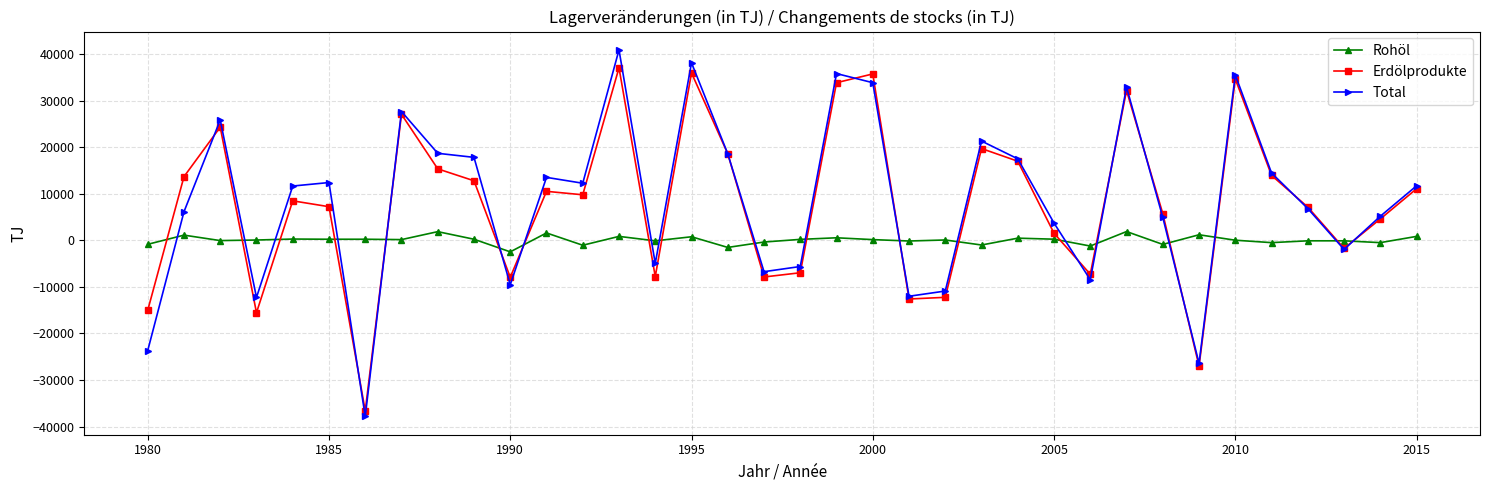

How many times do Rohöl and Total cross each other?

19